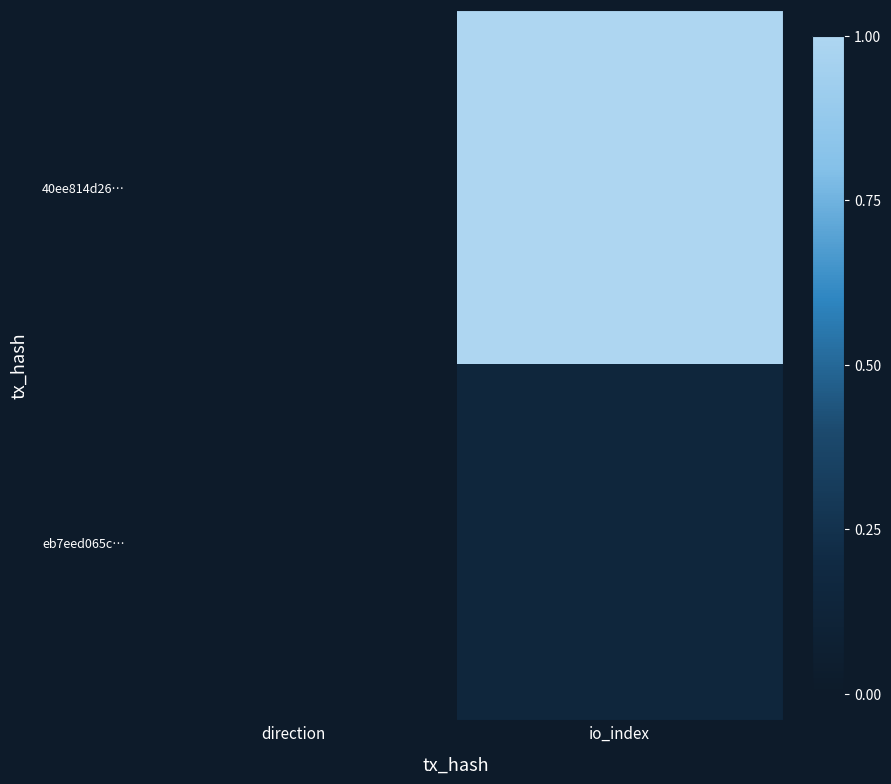

What is the total value across all series at io_index?

1.2